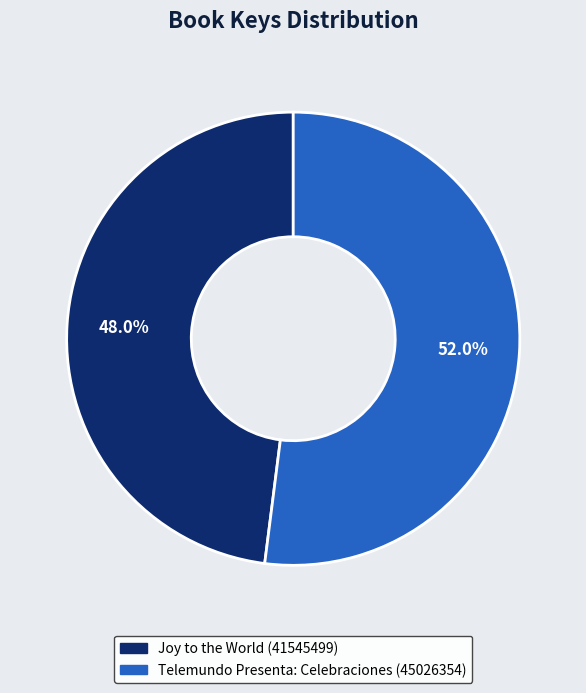

Between Joy to the World (41545499) and Telemundo Presenta: Celebraciones (45026354), which is larger?

Telemundo Presenta: Celebraciones (45026354)